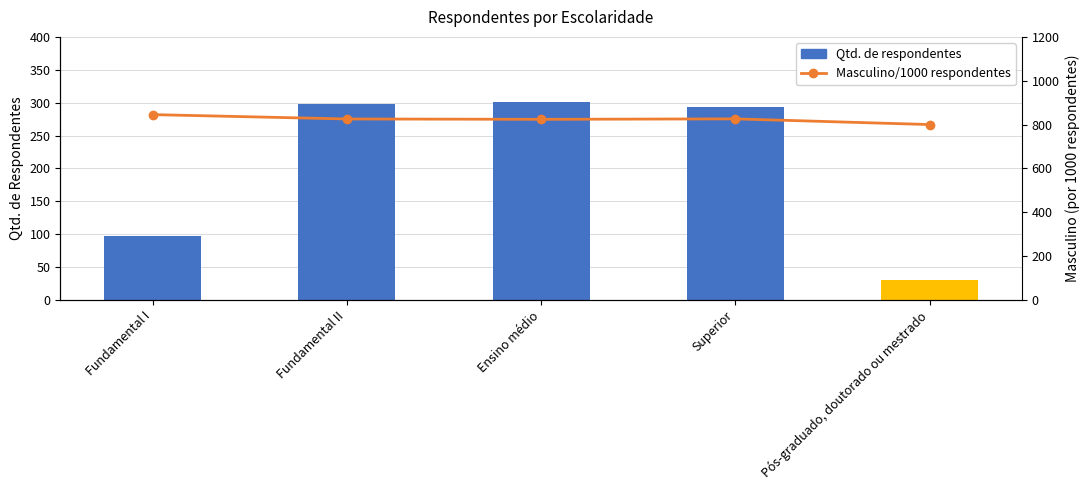

Reading left to right, transcribe all the data shown in this chart.

Qtd. de respondentes: 97.0	298.0	301.0	293.0	30.0
Masculino/1000 respondentes: 845.4	825.5	823.9	825.9	800.0